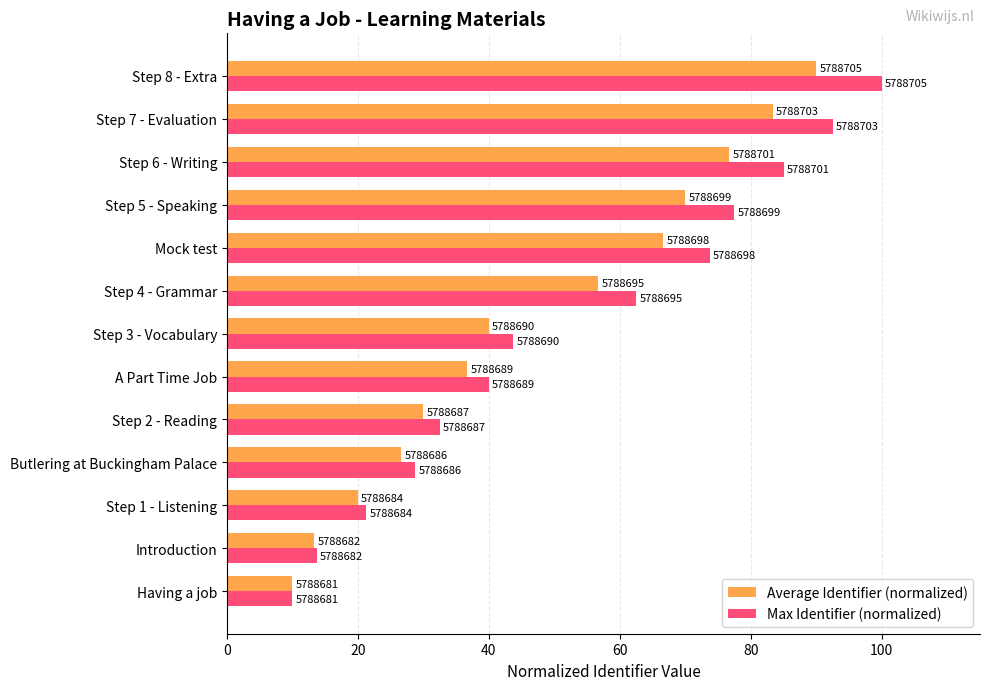

What are all the series names shown in the legend?

Average Identifier (normalized), Max Identifier (normalized)